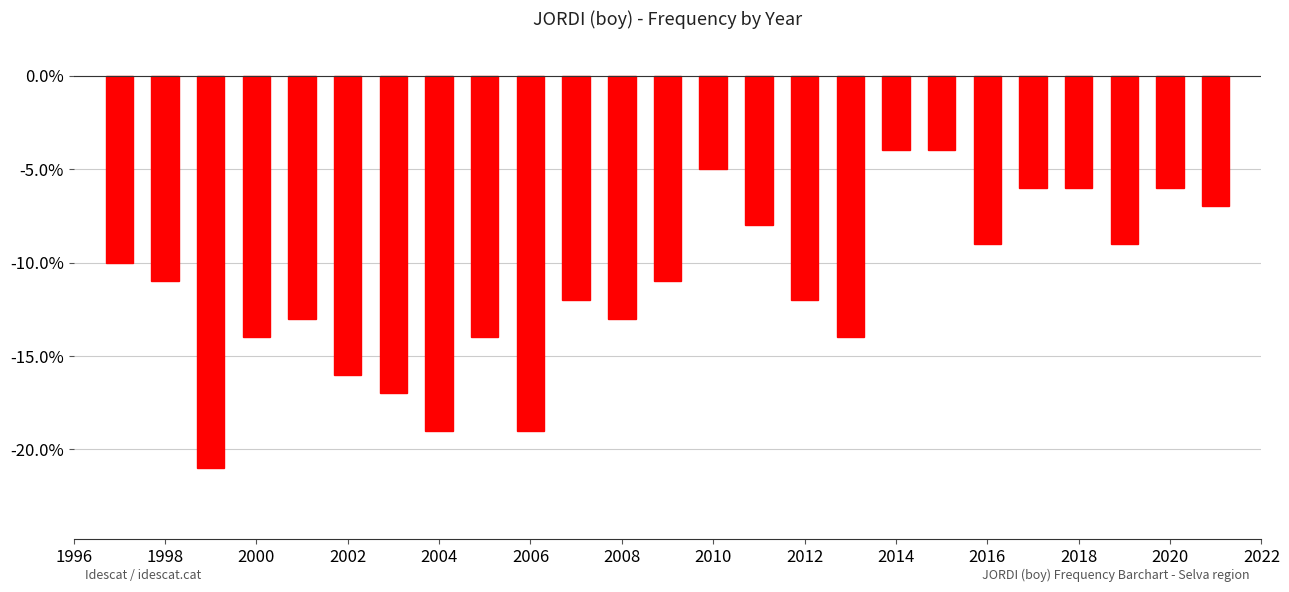

Reading left to right, extract all data points from this chart.

-10	-11	-21	-14	-13	-16	-17	-19	-14	-19	-12	-13	-11	-5	-8	-12	-14	-4	-4	-9	-6	-6	-9	-6	-7